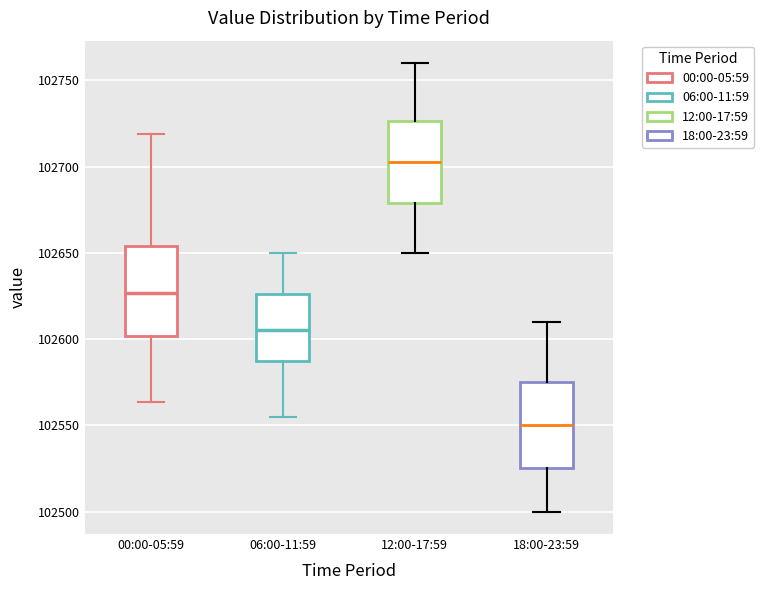

Where does the upper whisker of the box for 00:00-05:59 end on the y-axis? The values are not printed on the chart, so give them approximately, as read against the axis.

102720